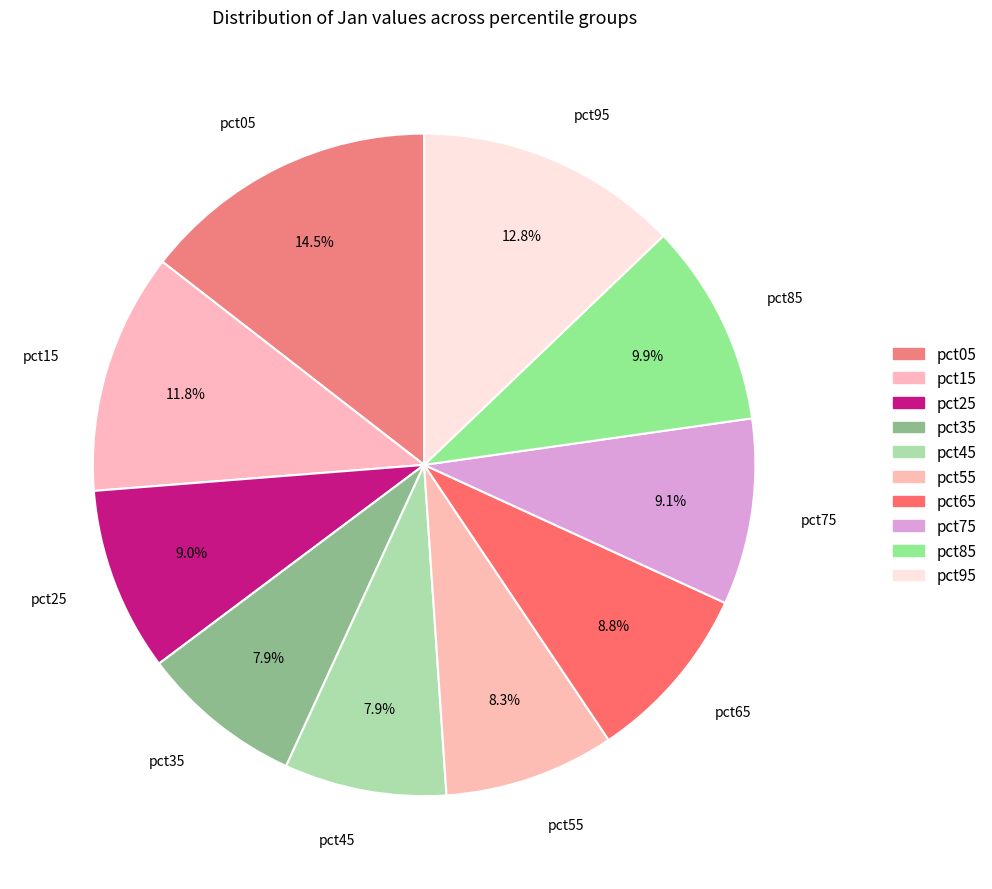

Approximately how many times larger is the value at pct45 compared to pct05?

0.5